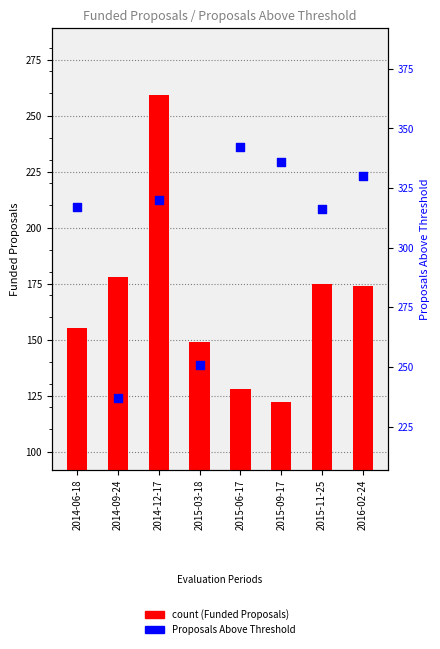

Which series contains the lowest Y value?

Funded Proposals